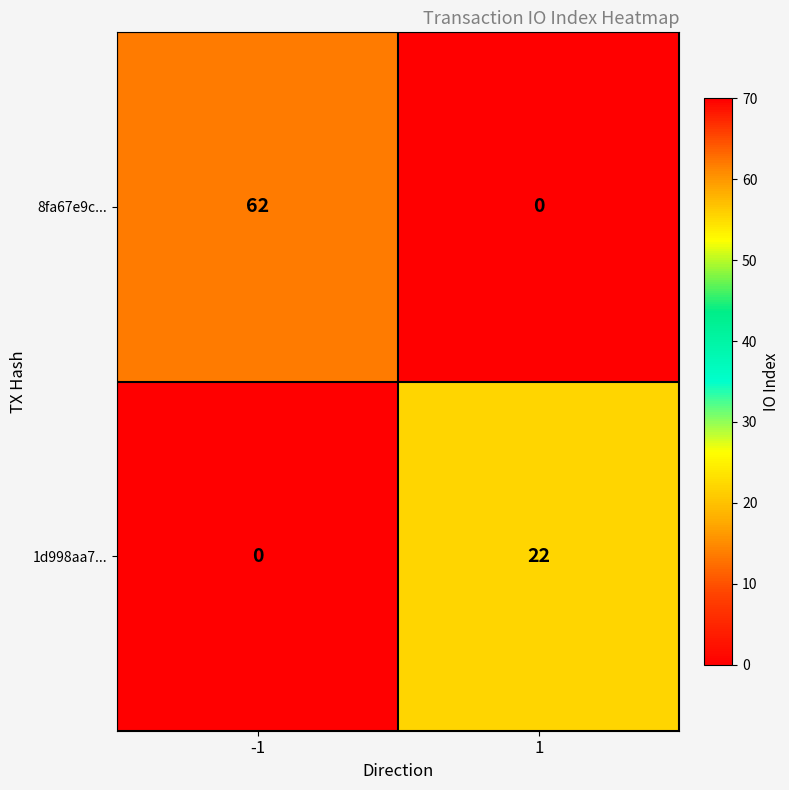

What is the difference between the highest and lowest values at -1?

62